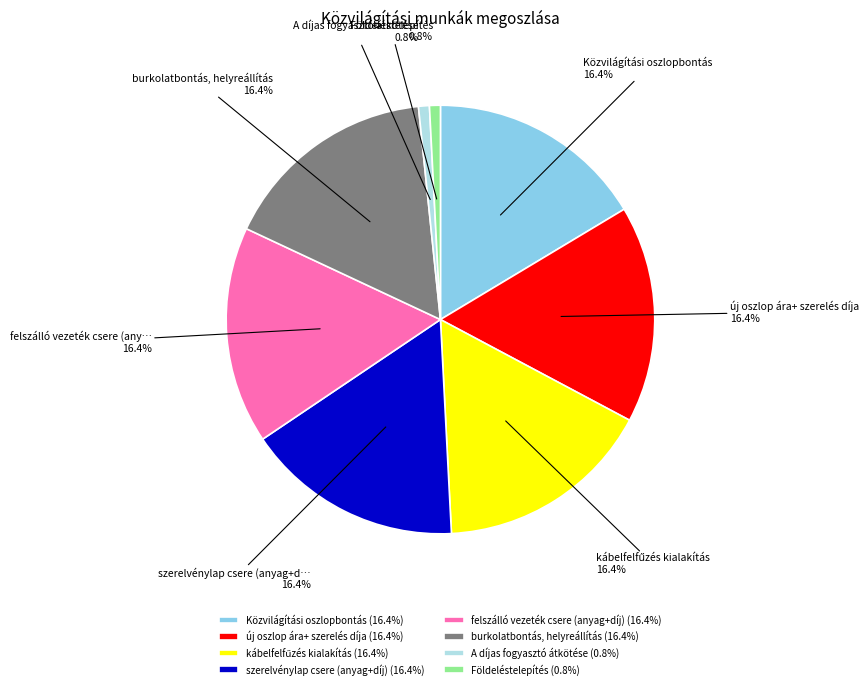

Do új oszlop ára+ szerelés díja and Közvilágítási oszlopbontás together represent more than half of the pie?

No